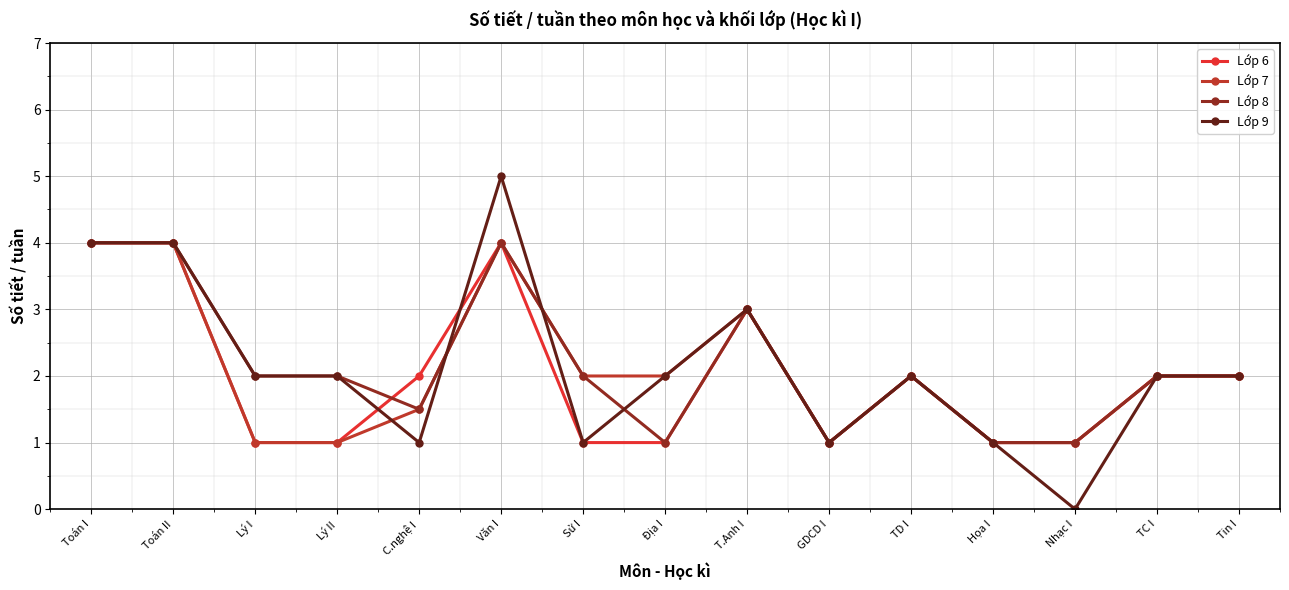

Read the Lớp 8 value at Lý I.

2.0